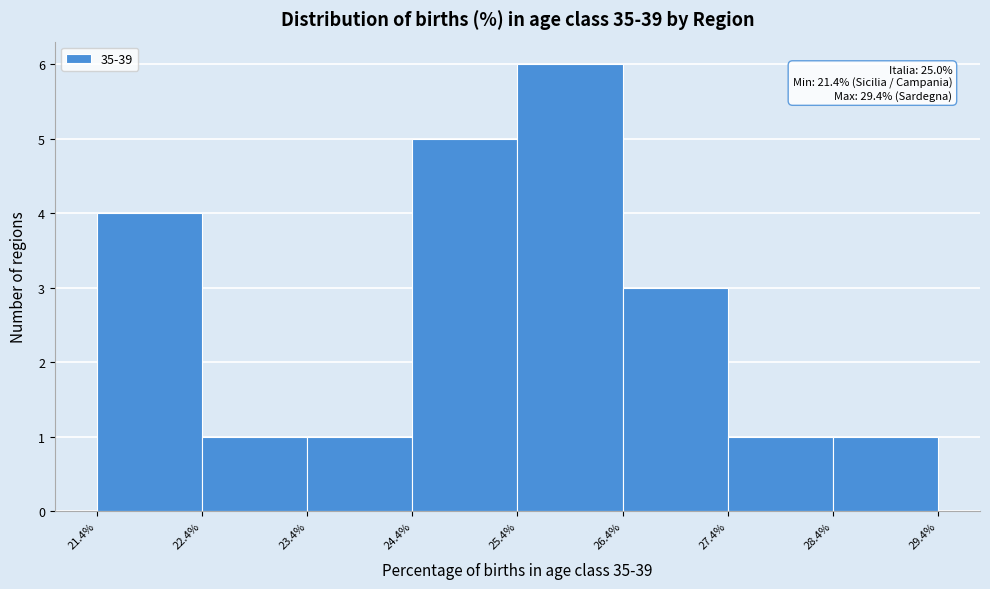

Over which range of the x-axis is the bar tallest?

25.4% to 26.4%